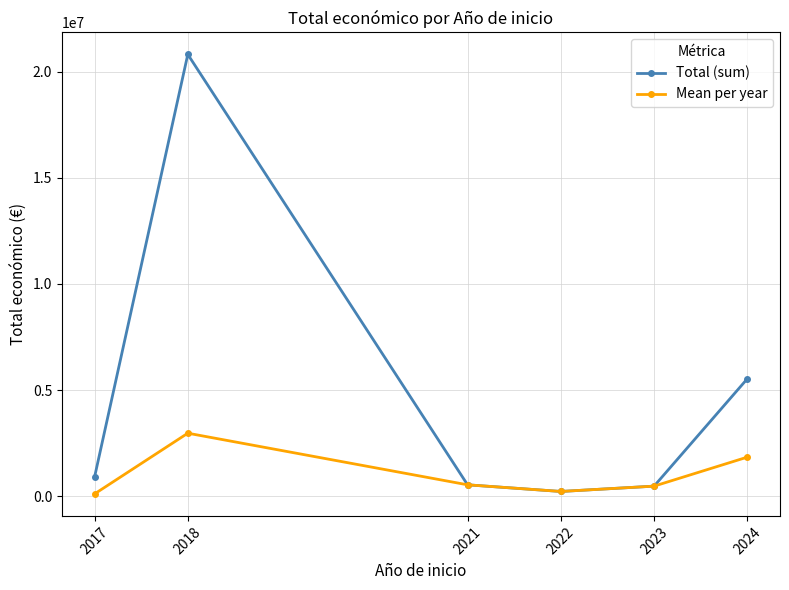

In Mean per year, how many points are higher than both neighbors (excluding endpoints)?

1